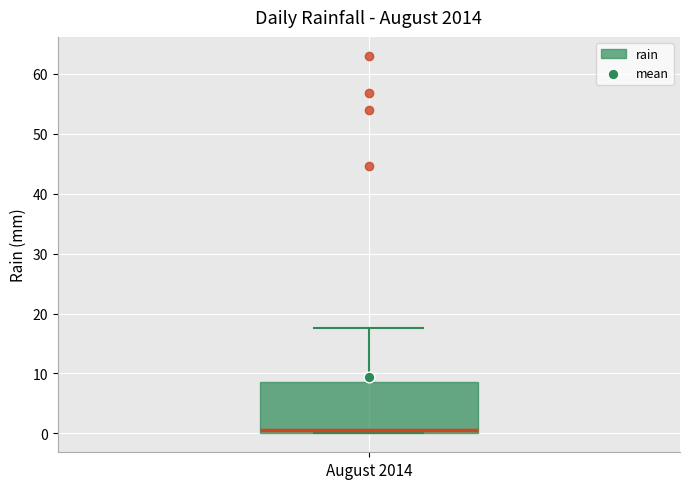

Where does the upper whisker of the box for August 2014 end on the y-axis? The values are not printed on the chart, so give them approximately, as read against the axis.

18